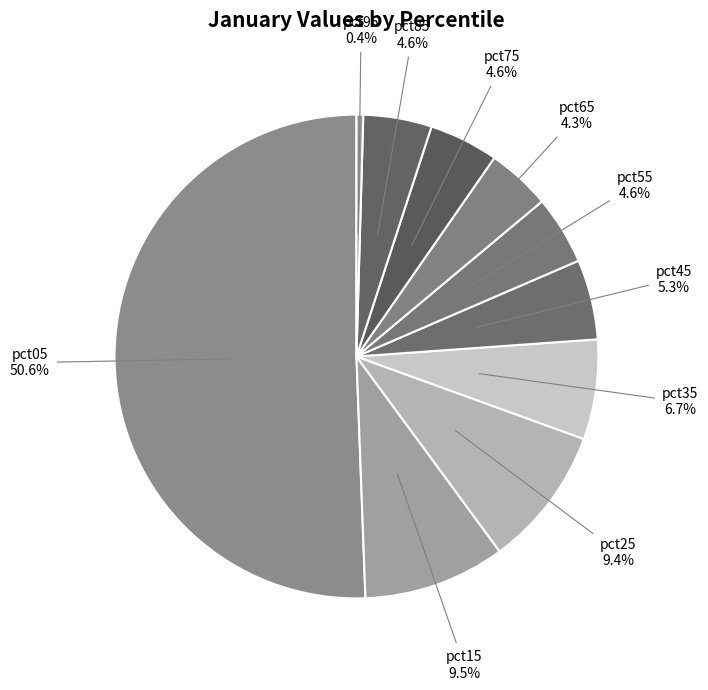

Combined, what portion of the pie is pct65 and pct15?

13.8%